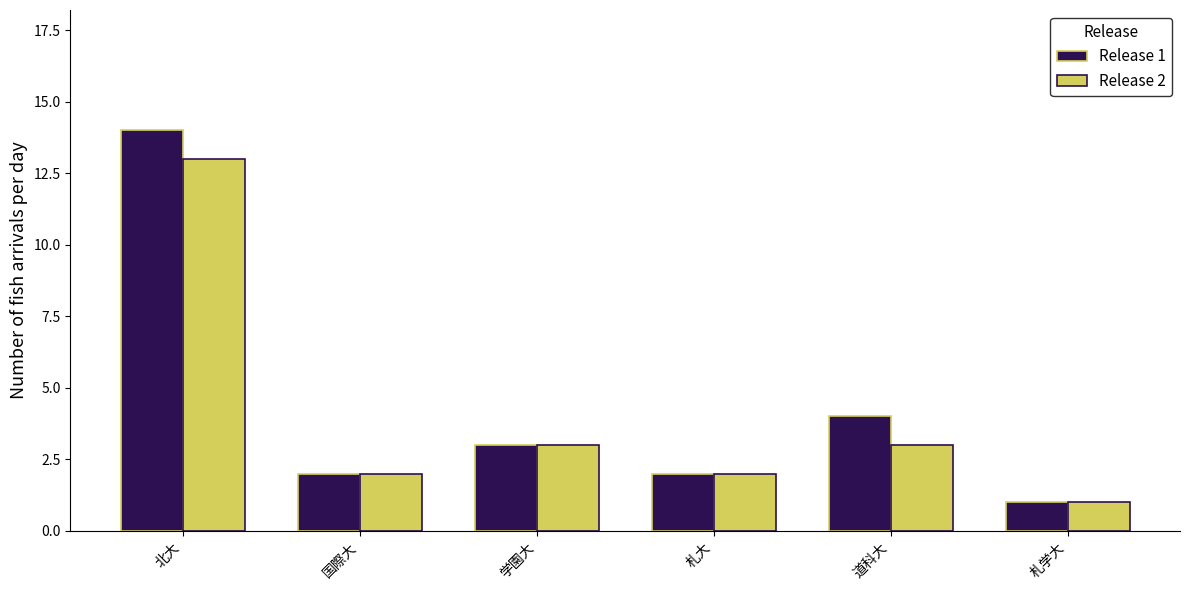

Rank the series by their maximum value, from highest to lowest.

Release 1, Release 2